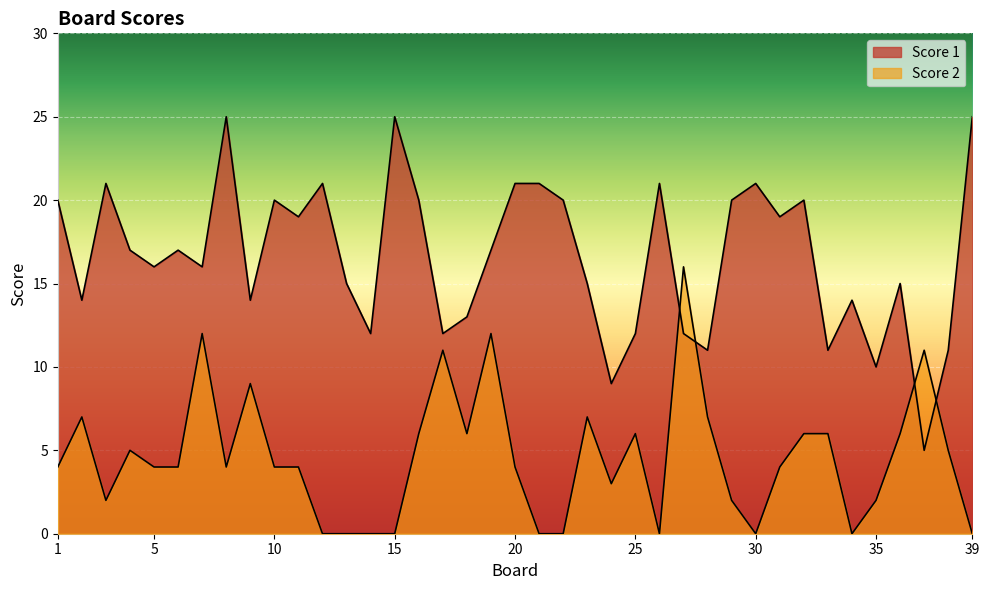

At which label does Score 1 first exceed 17?

1